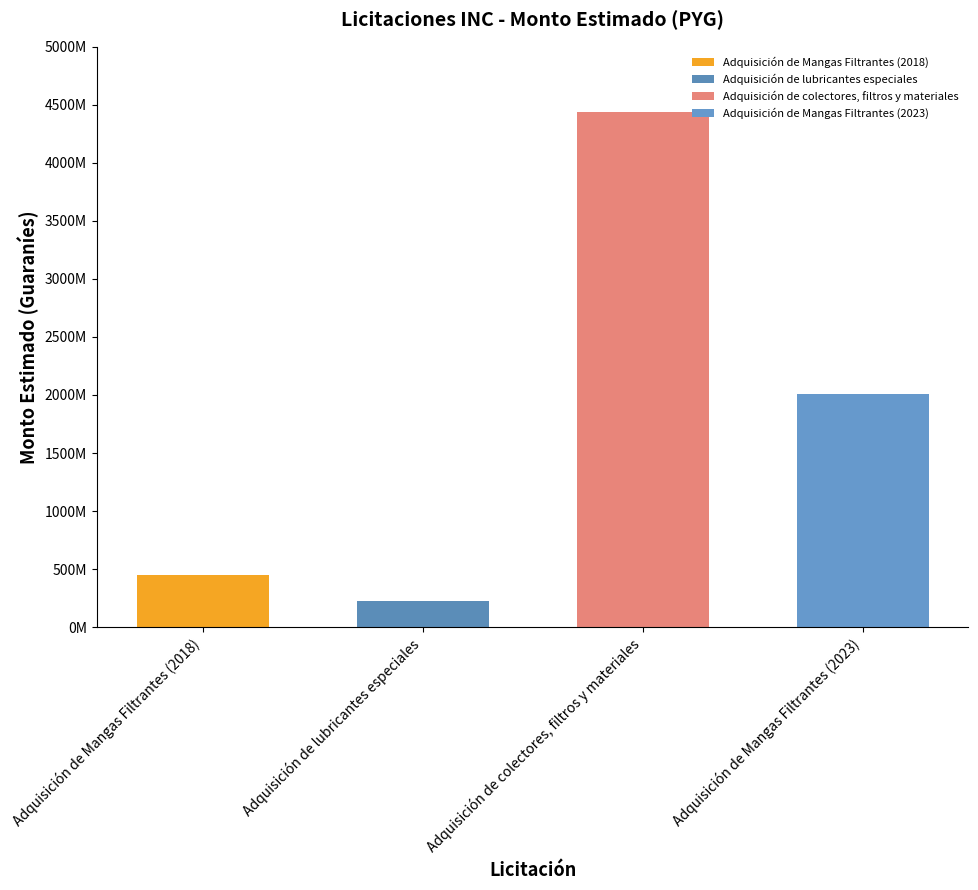

Is it true that the value at Adquisición de colectores, filtros y materiales is 1939661671?

False